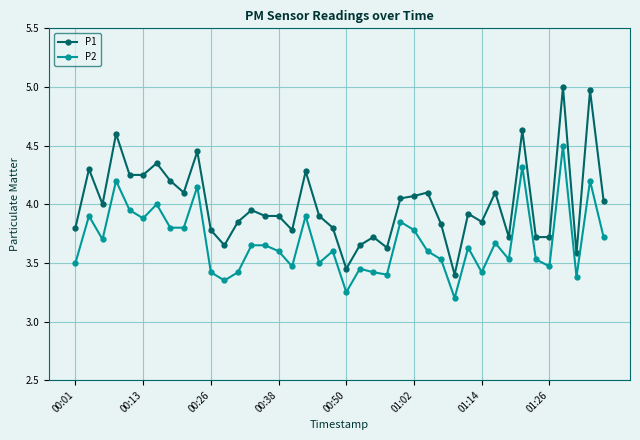

List the series in order of their overall mean, highest first.

P1, P2